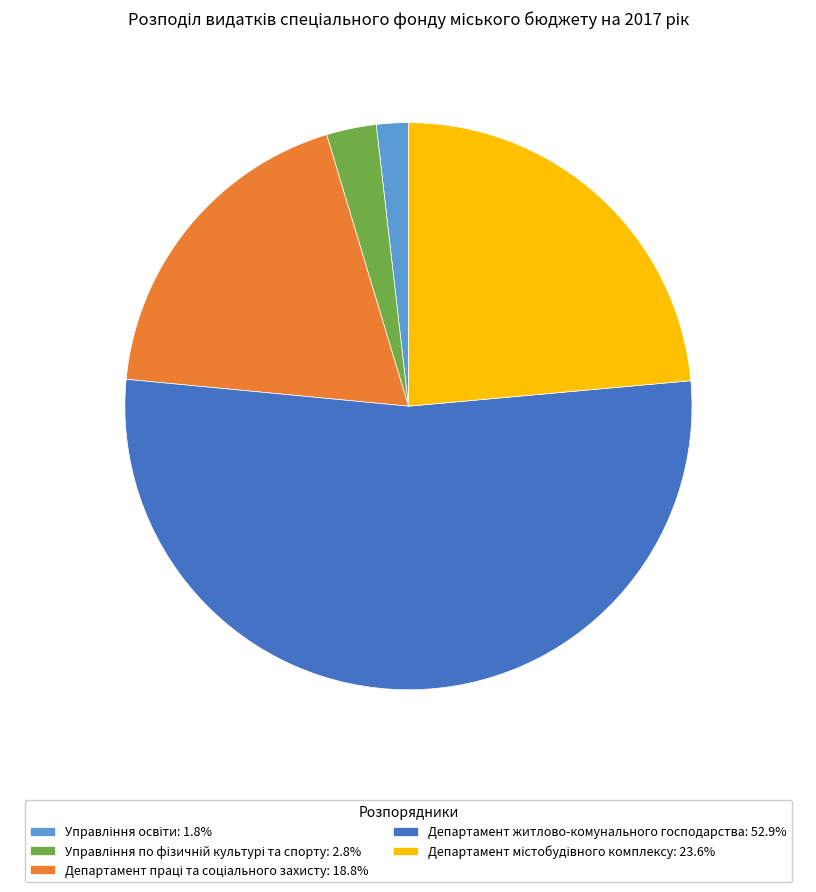

Does Департамент житлово-комунального господарства: 52.9% account for over 50% of the chart?

Yes